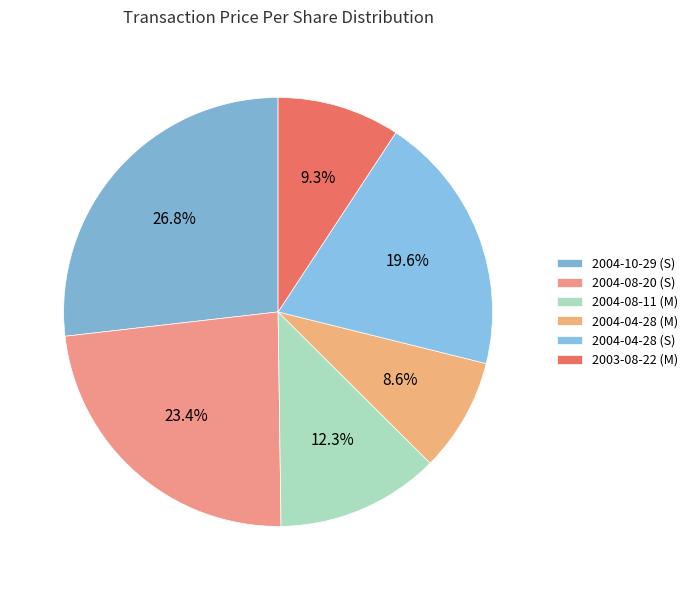

How many segments does this pie chart have?

6